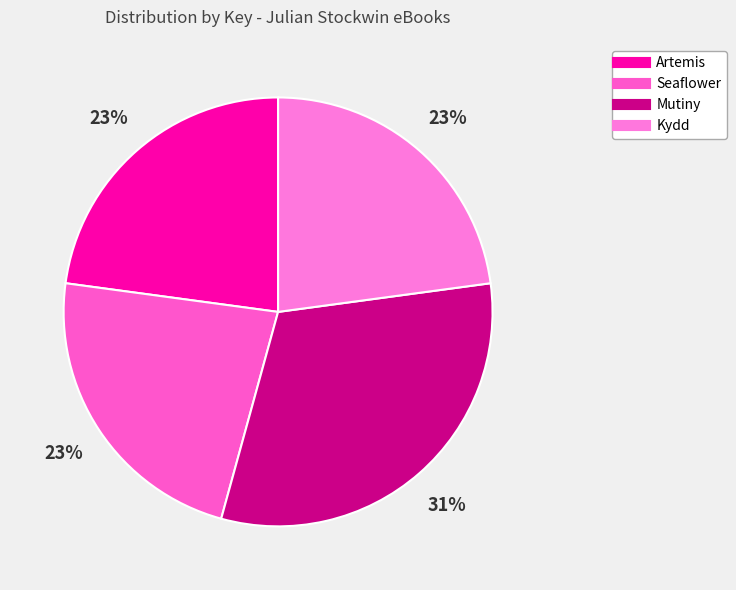

Which has a higher value, Mutiny or Artemis?

Mutiny